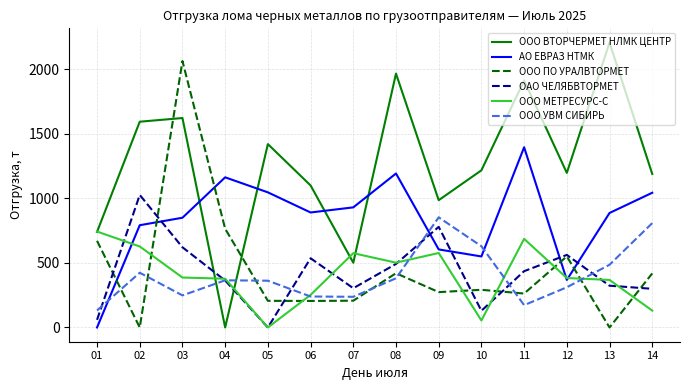

Rank the series at 03 from highest to lowest value.

ООО ПО УРАЛВТОРМЕТ, ООО ВТОРЧЕРМЕТ НЛМК ЦЕНТР, АО ЕВРАЗ НТМК, ОАО ЧЕЛЯБВТОРМЕТ, ООО МЕТРЕСУРС-С, ООО УВМ СИБИРЬ